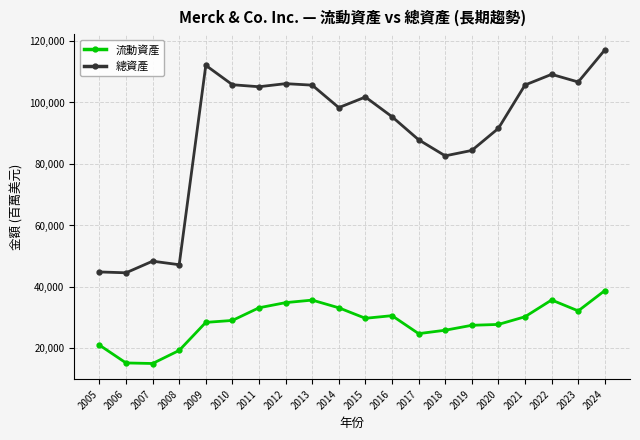

List the series in order of their peak value, highest first.

總資產, 流動資產